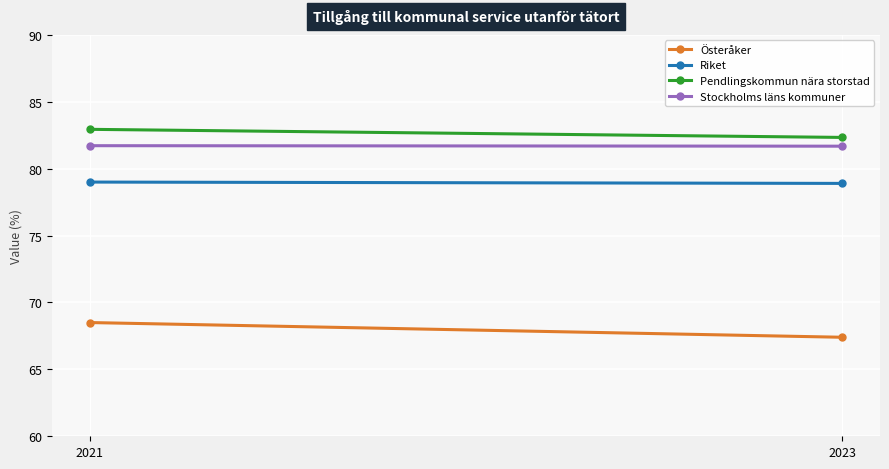

What value does the Riket series have at 2021?

79.0